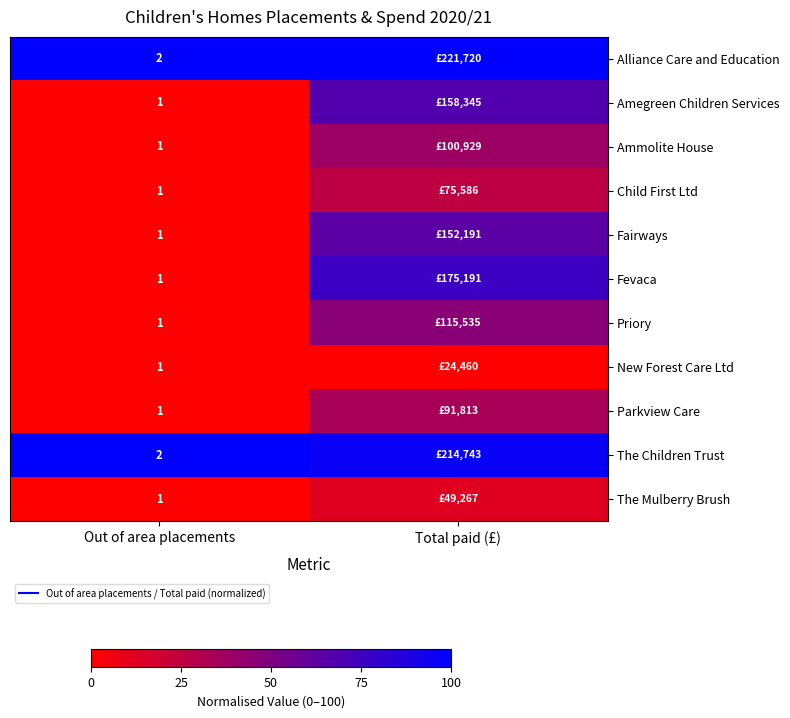

At which category is the sum across all series the highest?

Total paid (£)